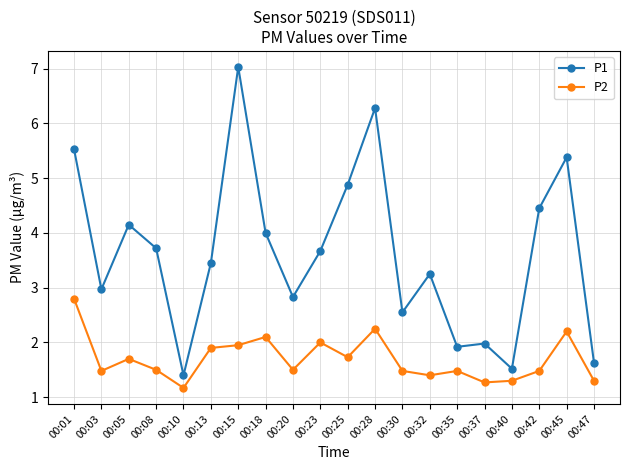

Count the number of categories in the chart.

20